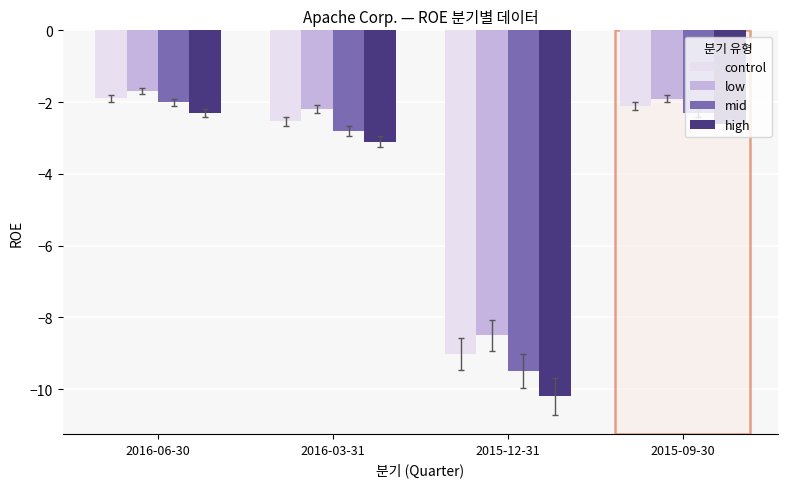

Does the chart contain any negative values?

Yes